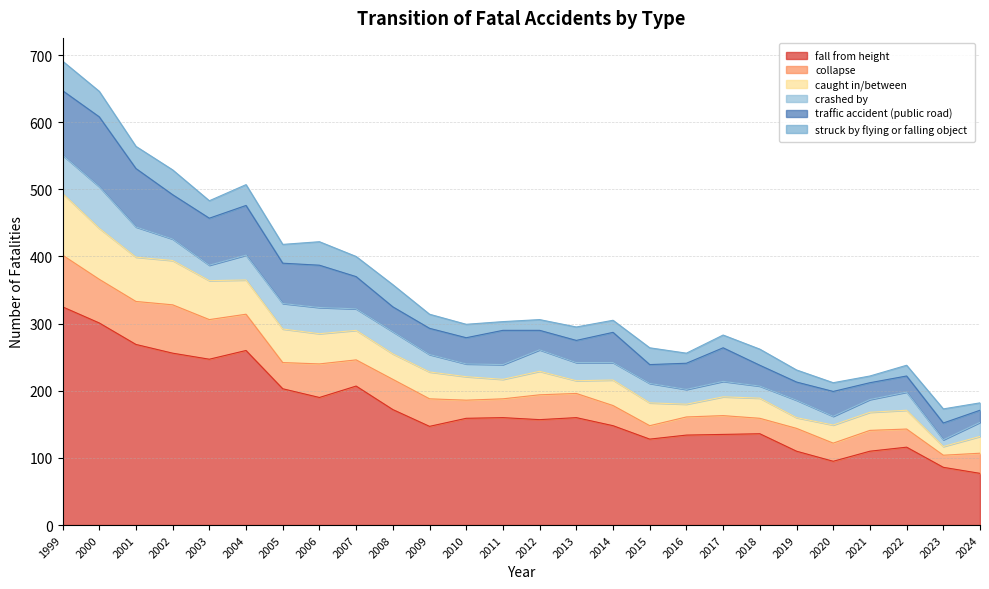

At which label is struck by flying or falling object closest to 27?

2003